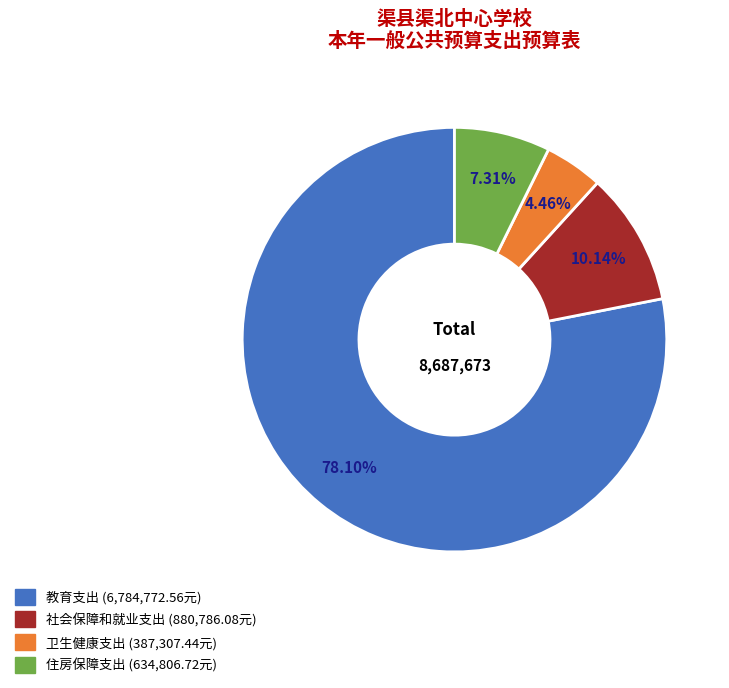

To the nearest percent, what is the average slice percentage?

25%